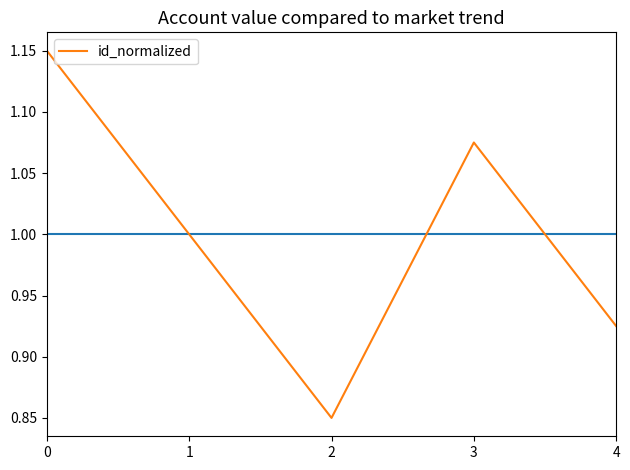

Does the chart have visible grid lines?

No